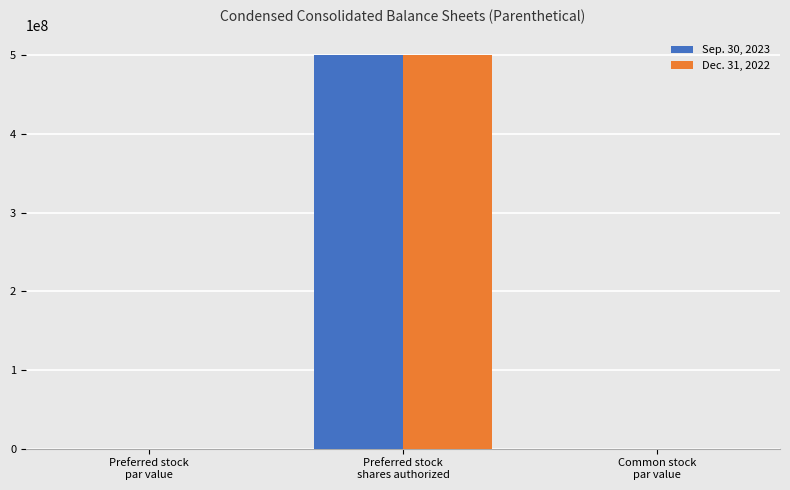

What is the average value of the Sep. 30, 2023 series?

166666666.7